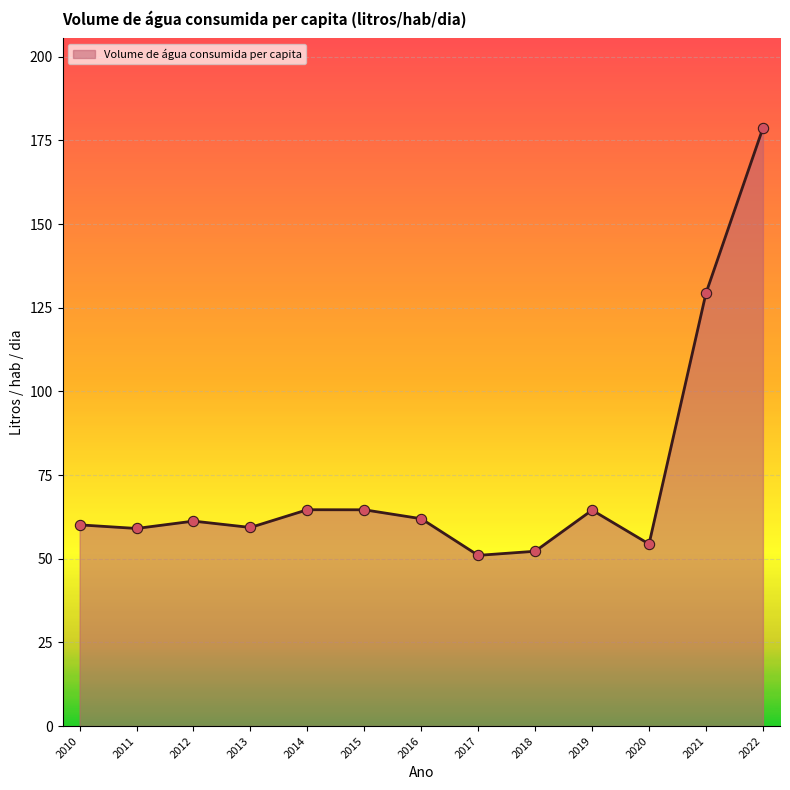

Approximately how many times larger is the value at 2010 compared to 2016?

1.0